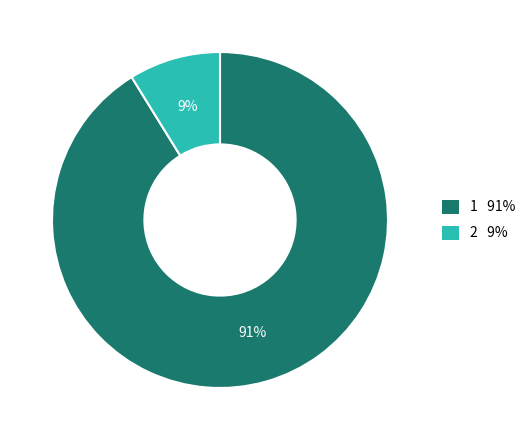

How many slices are in this pie chart?

2